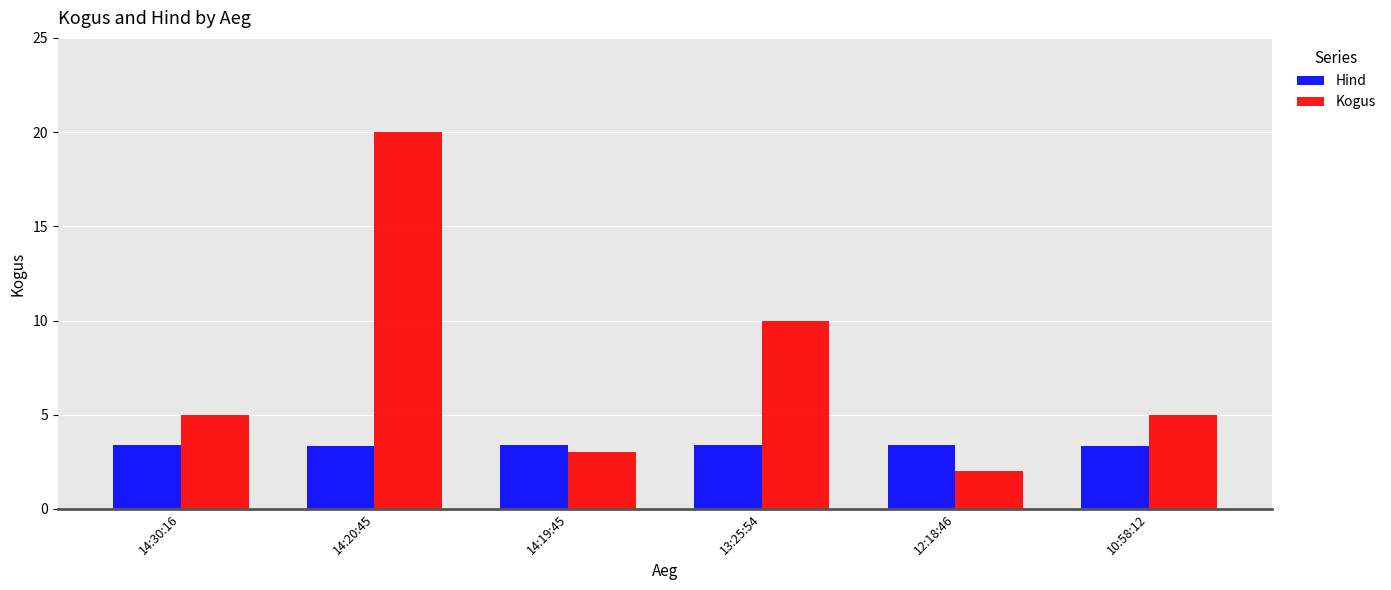

Reading left to right, what are all the values shown in this chart?

Hind: 3.4	3.4	3.4	3.4	3.4	3.4
Kogus: 5.0	20.0	3.0	10.0	2.0	5.0